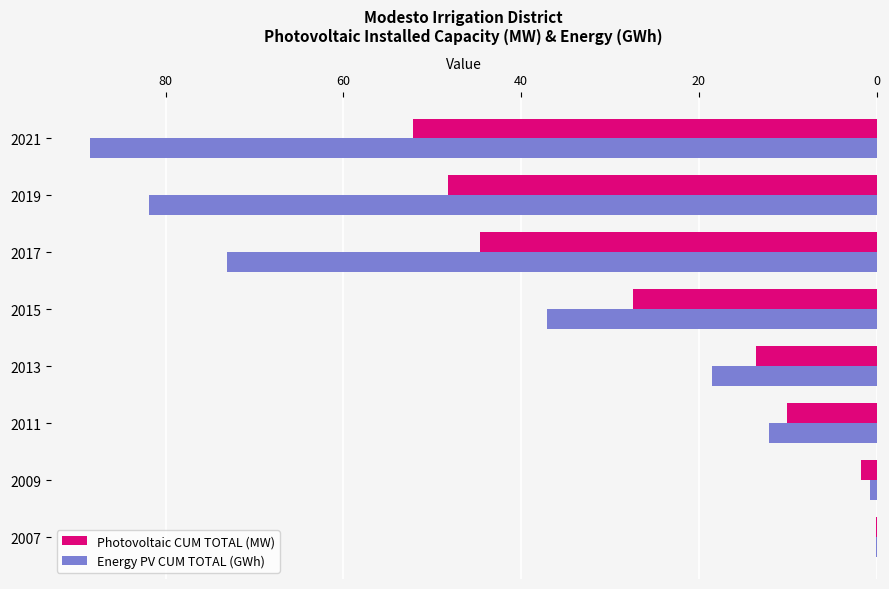

Which series changed the most between 2013 and 2019?

Energy PV CUM TOTAL (GWh)